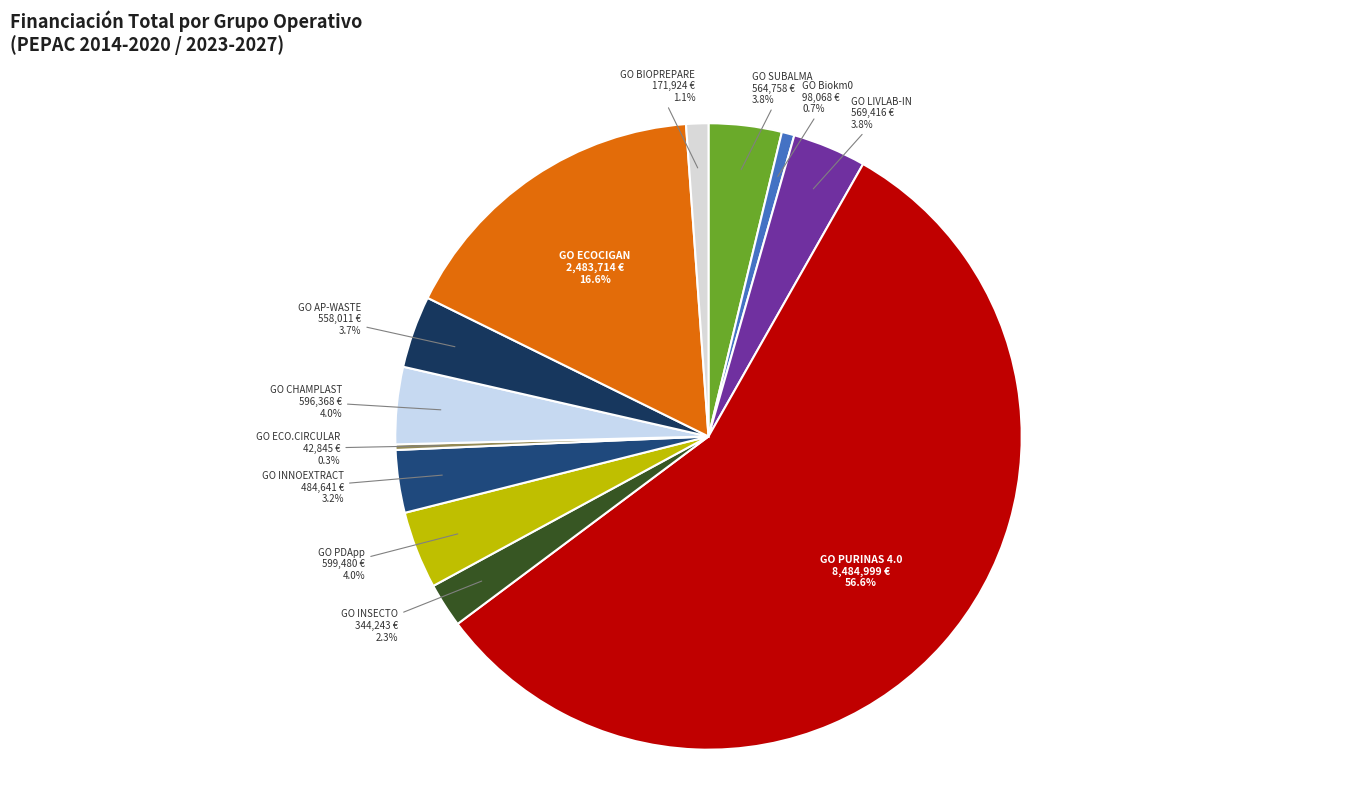

How many segments does this pie chart have?

12